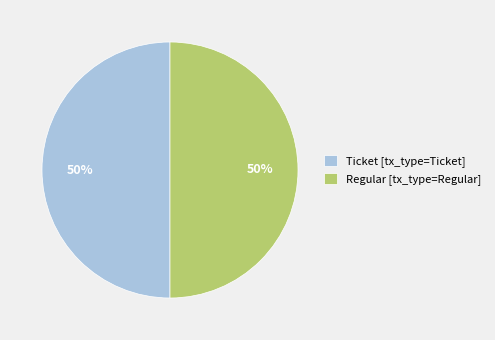

True or false: Ticket [tx_type=Ticket] accounts for 63% of the total.

False